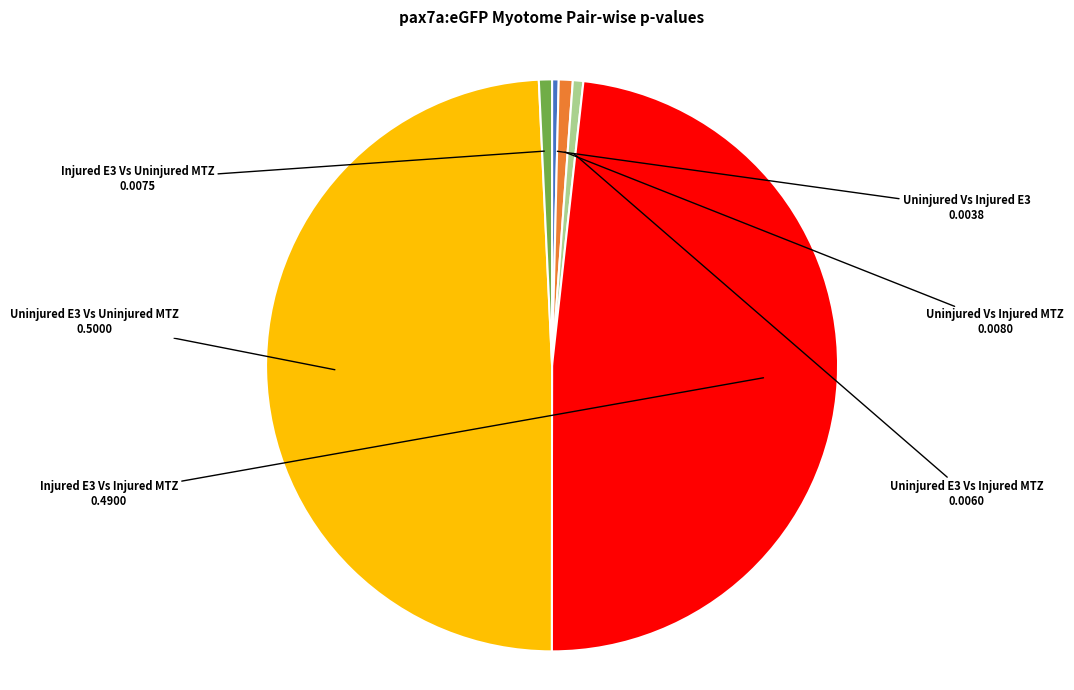

Does any single category account for the majority?

No